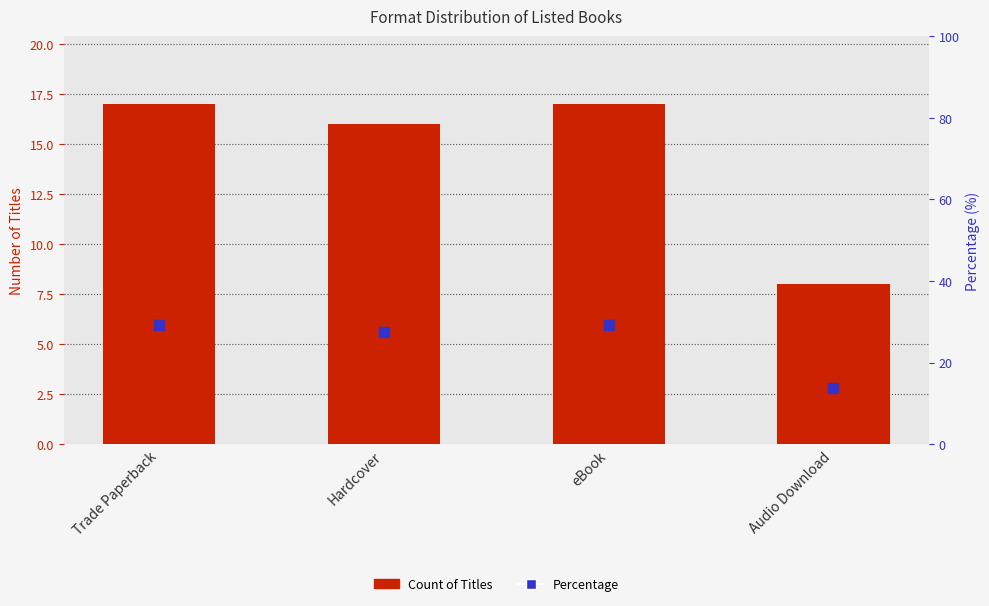

The Count of Titles series shows 8.0 at Audio Download. True or false?

True